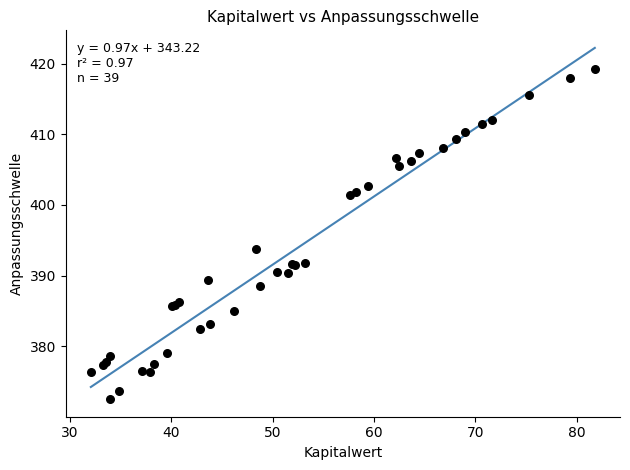

What Y value in the scatter plot is closest to 395?

393.7